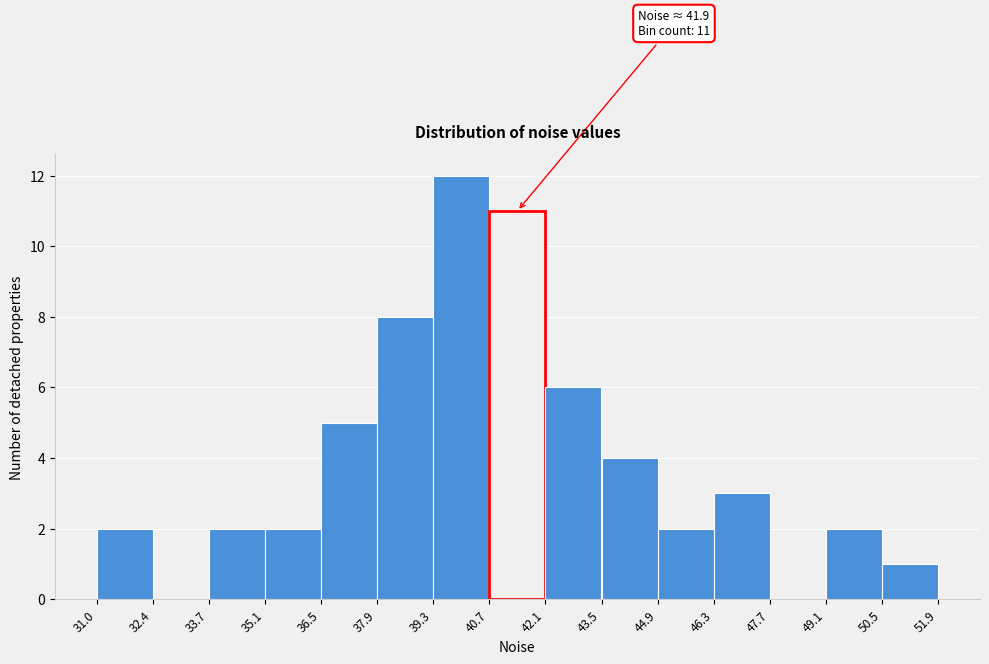

Which range on the x-axis has the tallest bar?

39.3 to 40.7